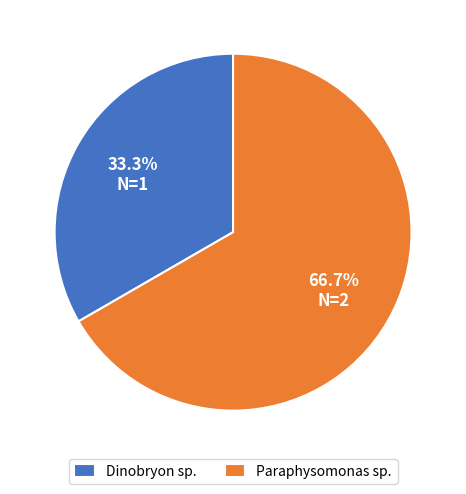

Does Dinobryon sp. represent more than half of the total?

No